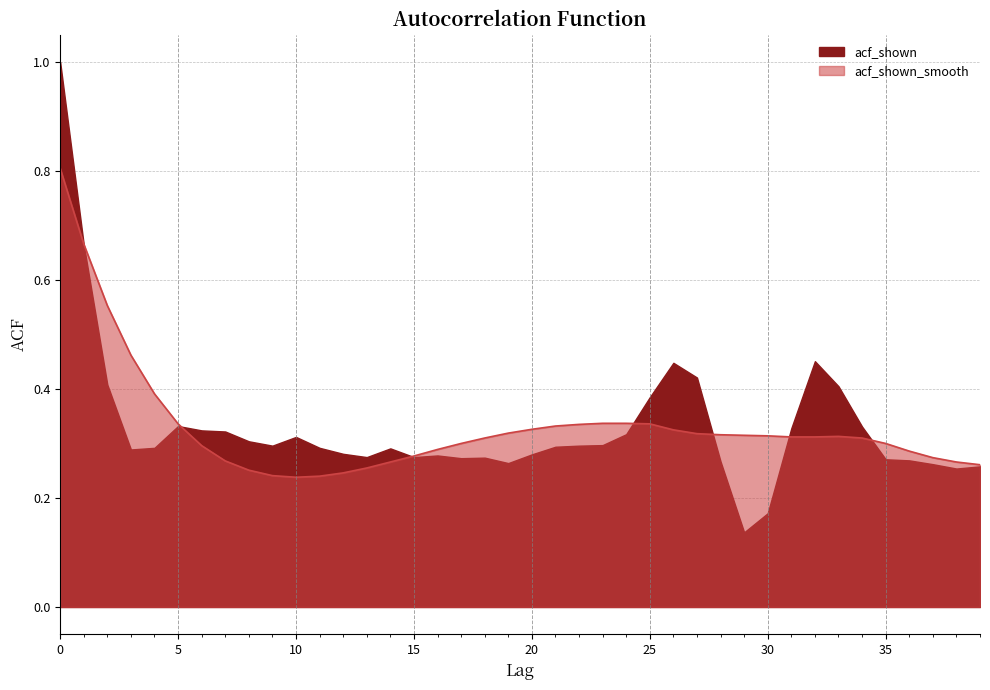

Count the values in the range 0 to 1.

40